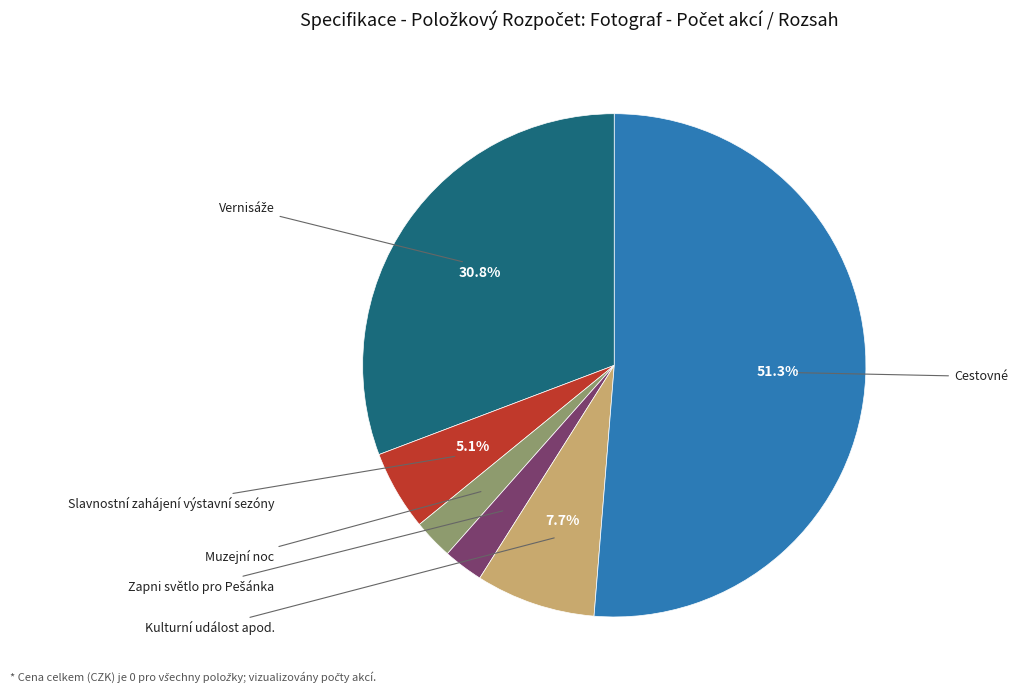

Which slice represents more than half of the pie?

Cestovné